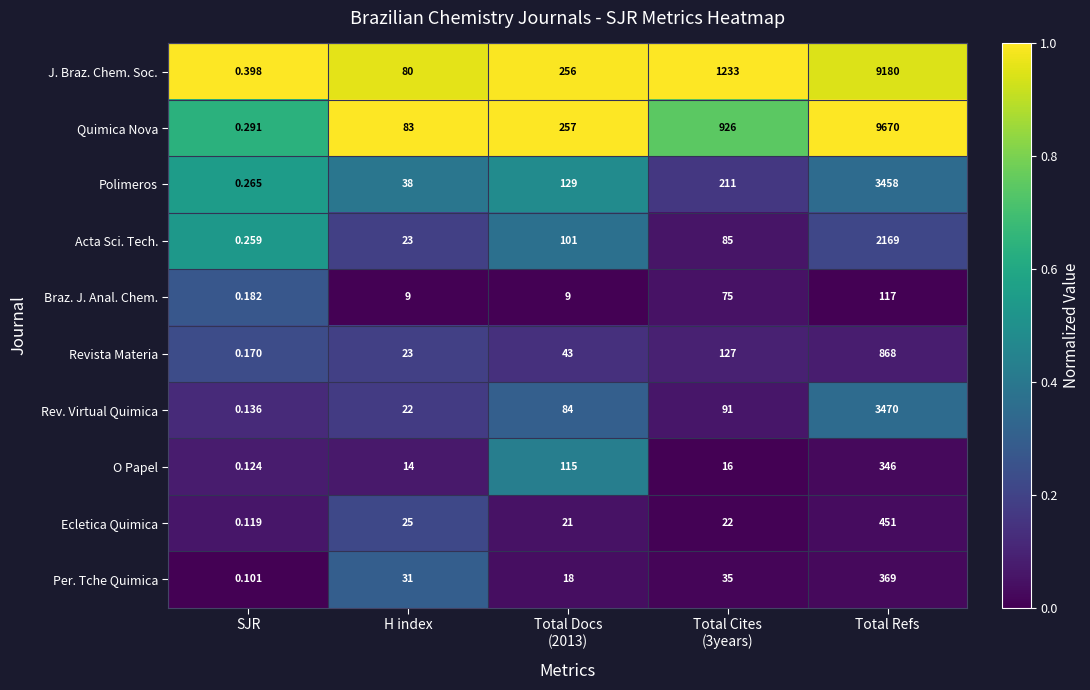

Which series has the largest total across all categories?

Quimica Nova